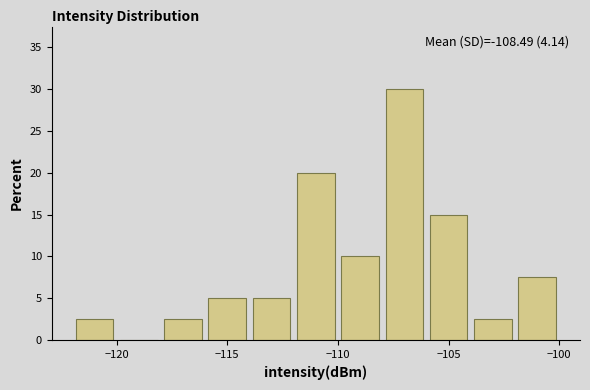

Over which range of the x-axis is the bar tallest?

-108 to -106